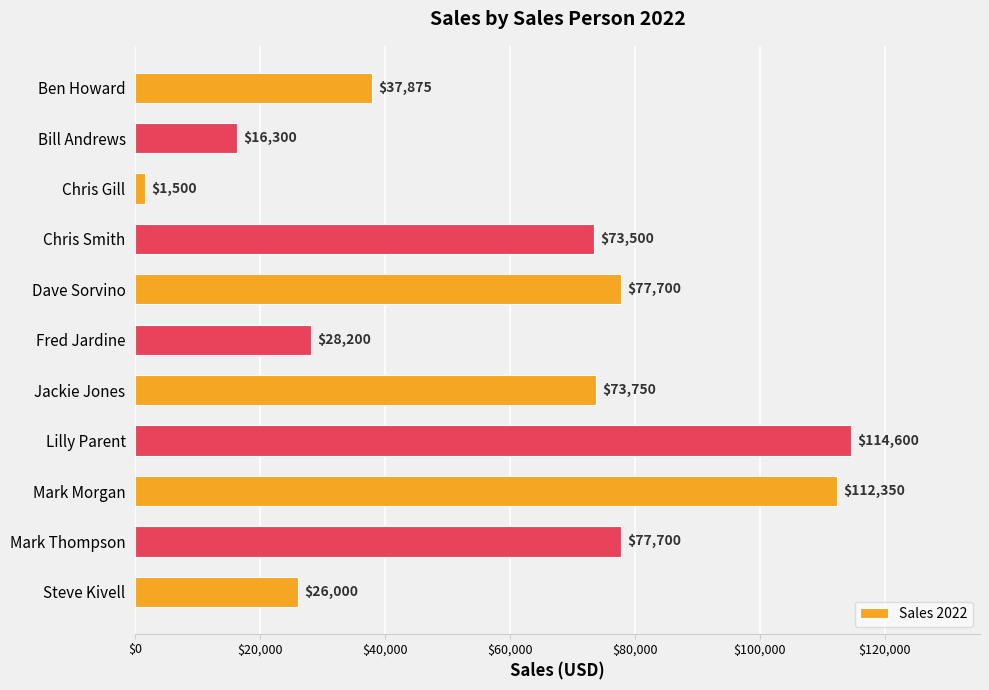

What is the change in value from Chris Gill to Chris Smith?

+72000